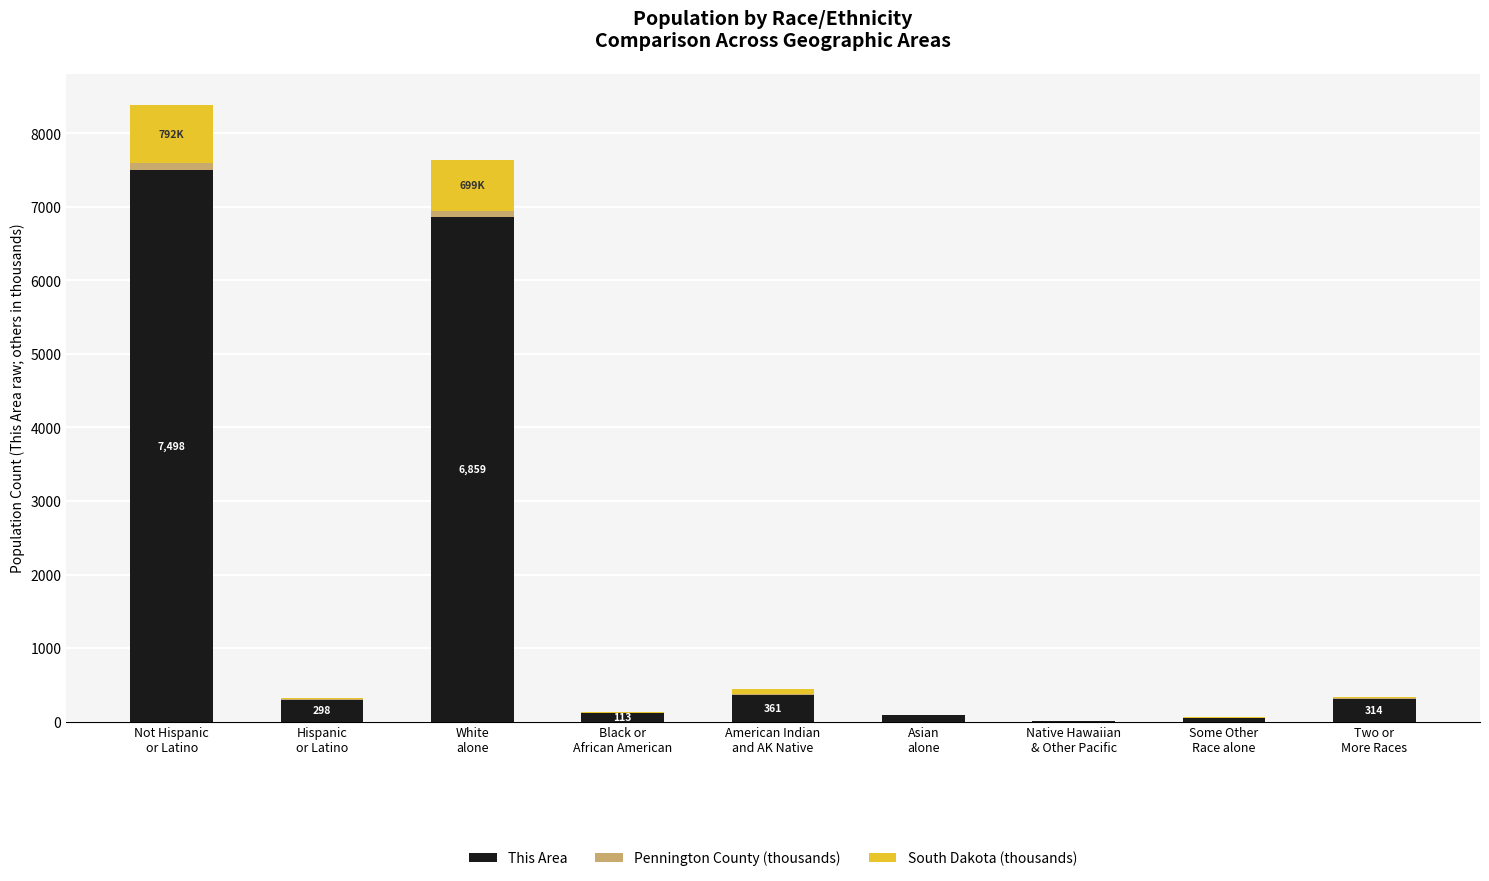

Are the bars grouped side by side (vs. stacked)?

No